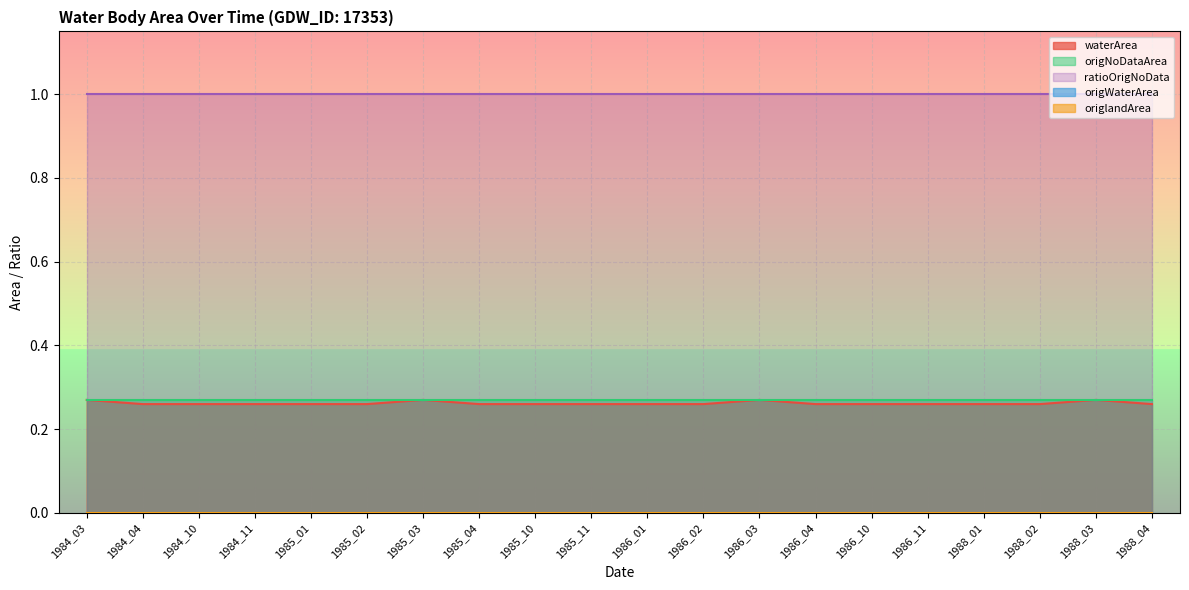

Where is ratioOrigNoData nearest to the value 1?

1984_03